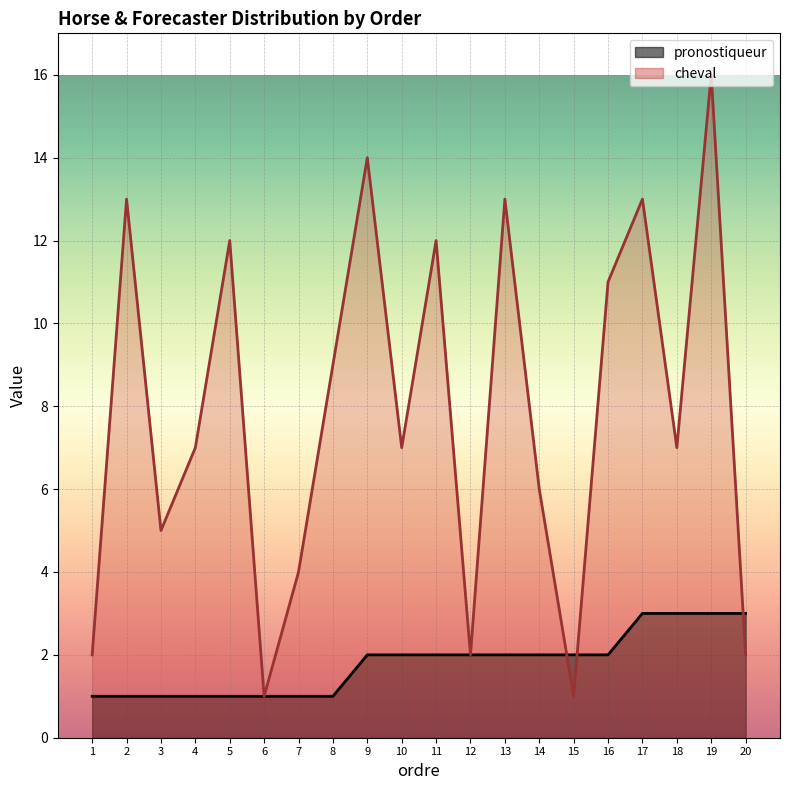

Count the number of data series in this chart.

2